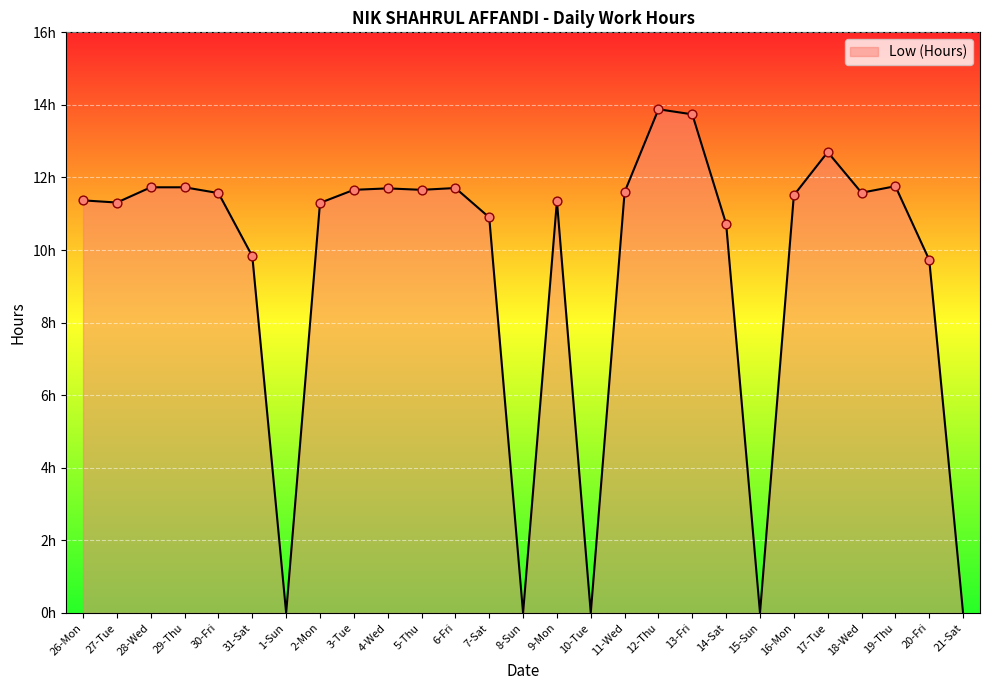

Between 15-Sun and 27-Tue, which is larger?

27-Tue